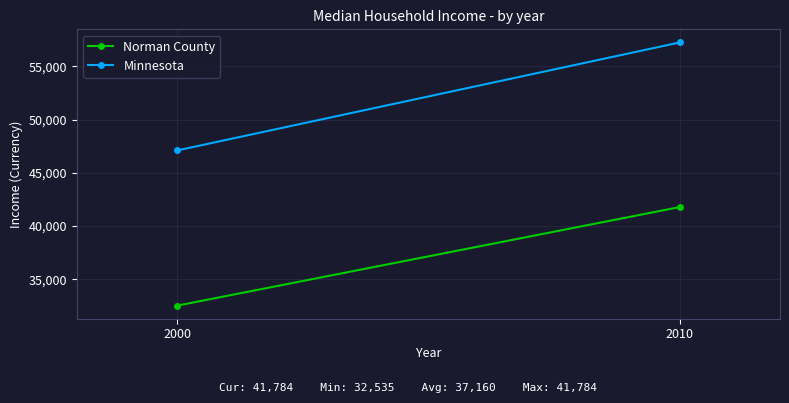

What is the highest value of the Norman County series?

41784